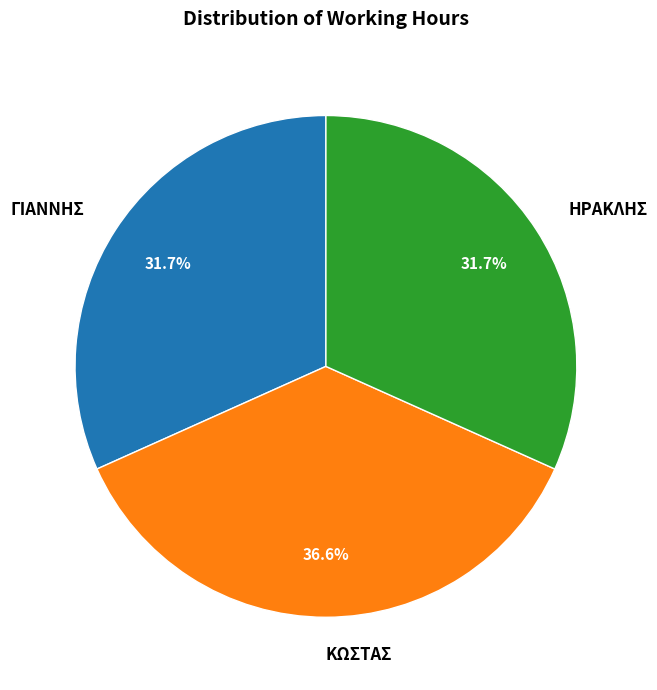

The ΚΩΣΤΑΣ slice represents 31% of the pie. True or false?

False